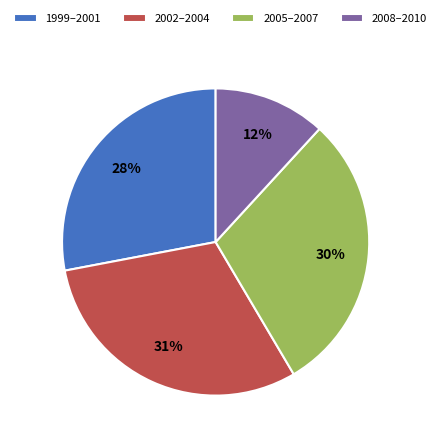

What is the smallest slice in the pie chart?

2008–2010